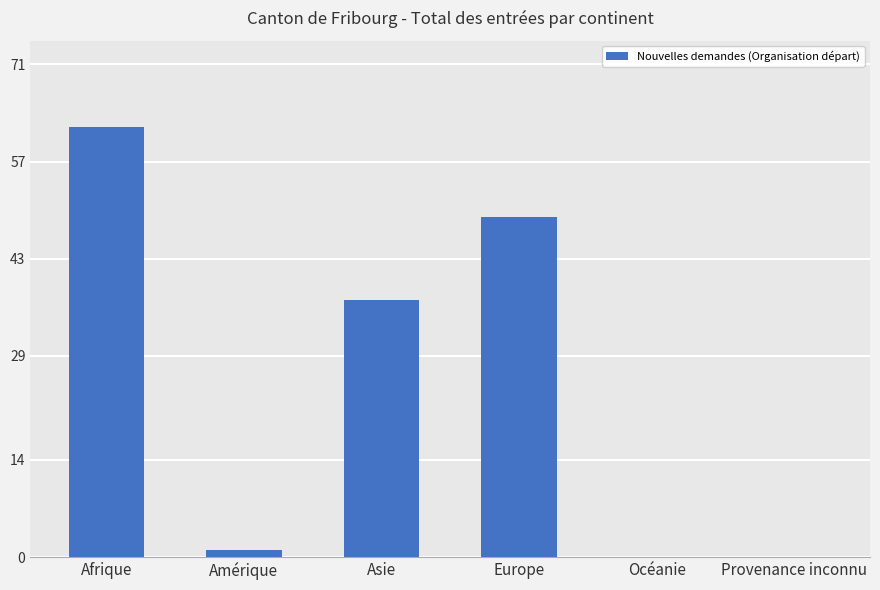

Is it true that the value at Amérique is 1?

True